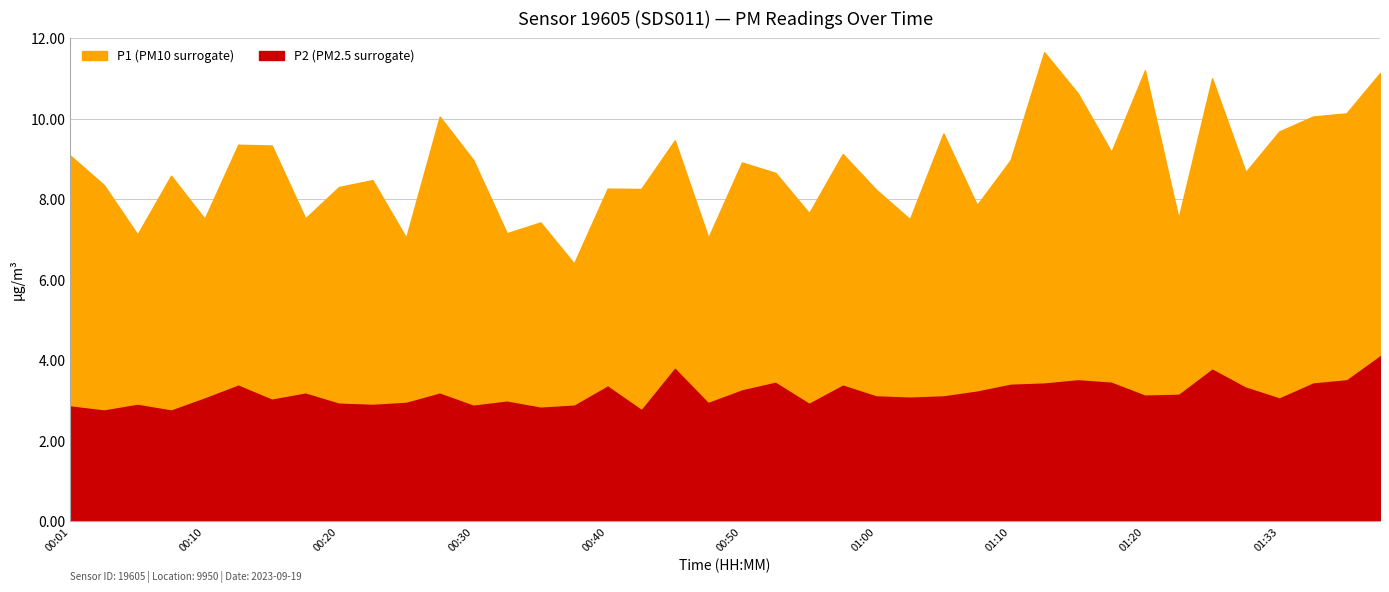

Reading right to left, what are all the values shown in this chart?

P1: 01:40=7.0	01:38=6.6	01:35=6.6	01:33=6.6	01:30=5.3	01:28=7.2	01:23=4.3	01:20=8.1	01:17=5.7	01:15=7.1	01:12=8.2	01:10=5.5	01:07=4.6	01:05=6.5	01:02=4.4	01:00=5.1	00:58=5.7	00:55=4.7	00:53=5.2	00:50=5.6	00:48=4.1	00:45=5.6	00:43=5.5	00:40=4.9	00:38=3.5	00:35=4.6	00:33=4.2	00:30=6.1	00:28=6.8	00:25=4.1	00:23=5.5	00:20=5.3	00:18=4.3	00:15=6.3	00:13=6.0	00:10=4.4	00:08=5.8	00:06=4.2	00:03=5.6	00:01=6.2
P2: 01:40=4.1	01:38=3.5	01:35=3.5	01:33=3.1	01:30=3.4	01:28=3.8	01:23=3.2	01:20=3.1	01:17=3.5	01:15=3.5	01:12=3.5	01:10=3.4	01:07=3.2	01:05=3.1	01:02=3.1	01:00=3.1	00:58=3.4	00:55=3.0	00:53=3.5	00:50=3.3	00:48=3.0	00:45=3.8	00:43=2.8	00:40=3.4	00:38=2.9	00:35=2.9	00:33=3.0	00:30=2.9	00:28=3.2	00:25=3.0	00:23=2.9	00:20=3.0	00:18=3.2	00:15=3.0	00:13=3.4	00:10=3.1	00:08=2.8	00:06=2.9	00:03=2.8	00:01=2.9